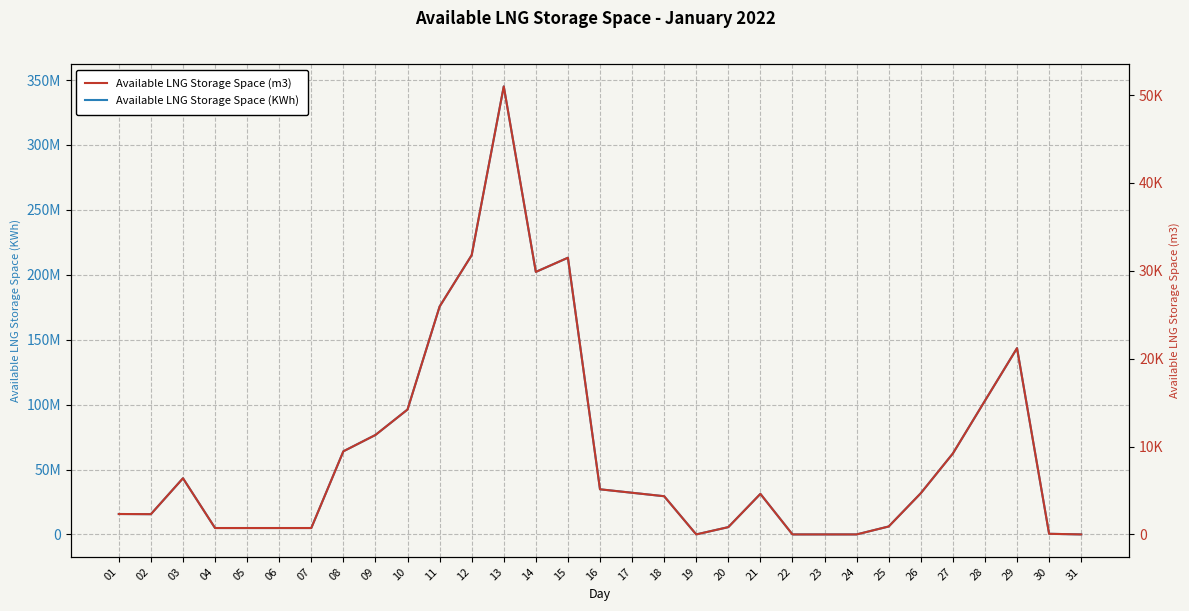

At which label does Available LNG Storage Space (m3) reach its minimum?

19